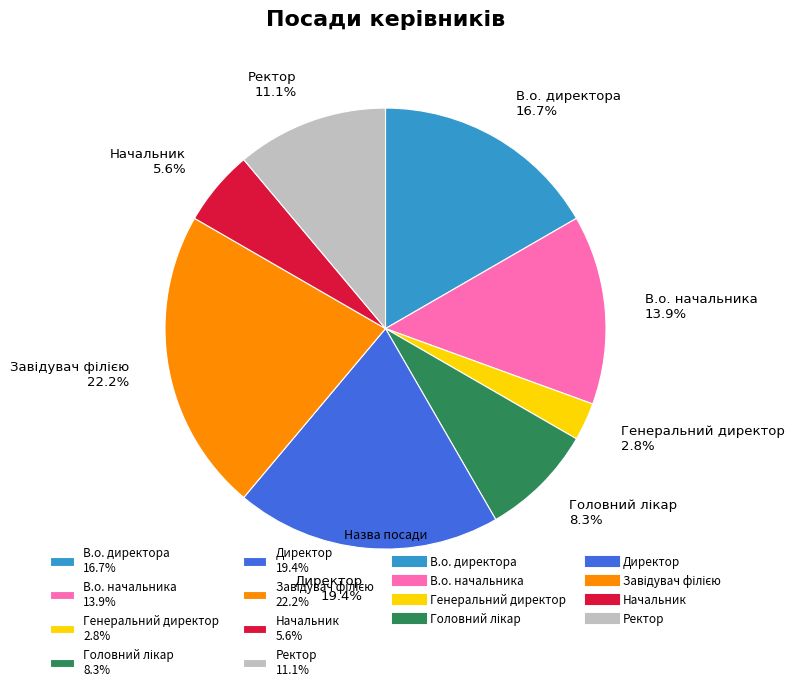

What percentage do Директор 19.4% and Генеральний директор 2.8% together represent?

22.2%